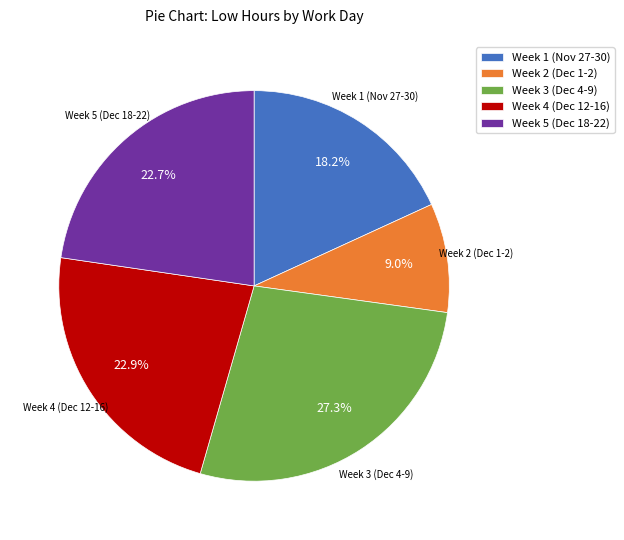

Does Week 5 (Dec 18-22) represent more than half of the total?

No